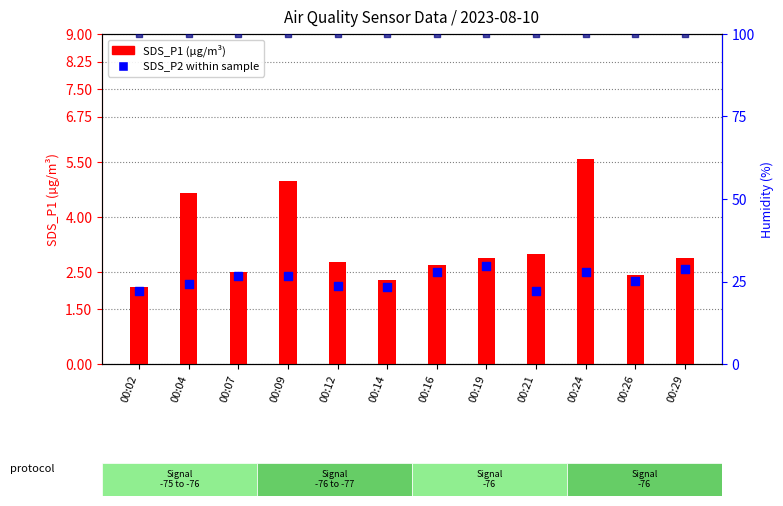

Which series contains the lowest Y value?

SDS_P2 (µg/m³)